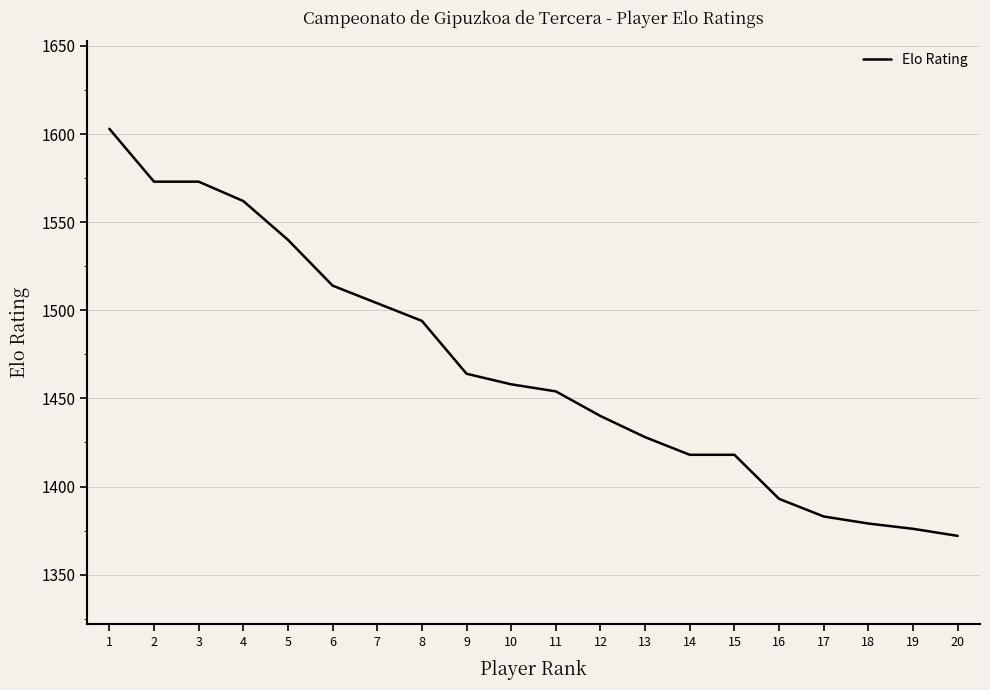

Does the chart have visible grid lines?

Yes